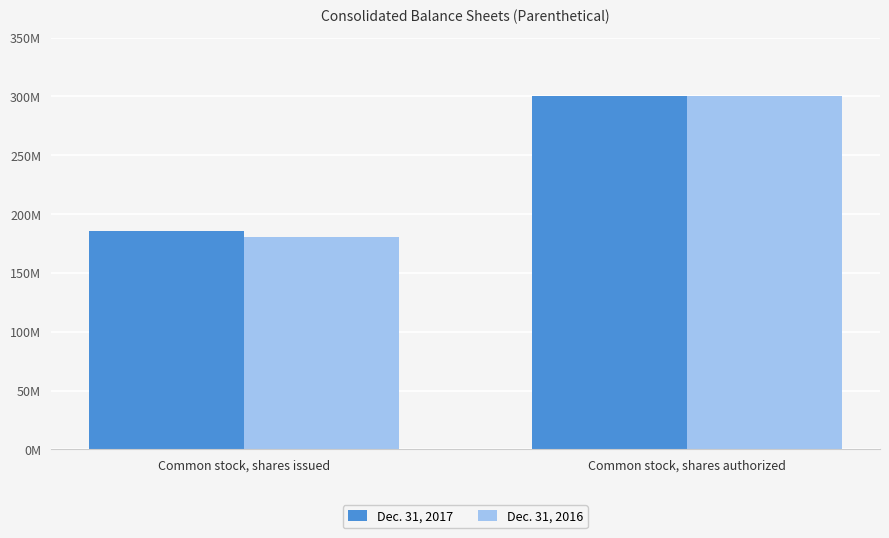

What is the average value of the Dec. 31, 2016 series?

240466644